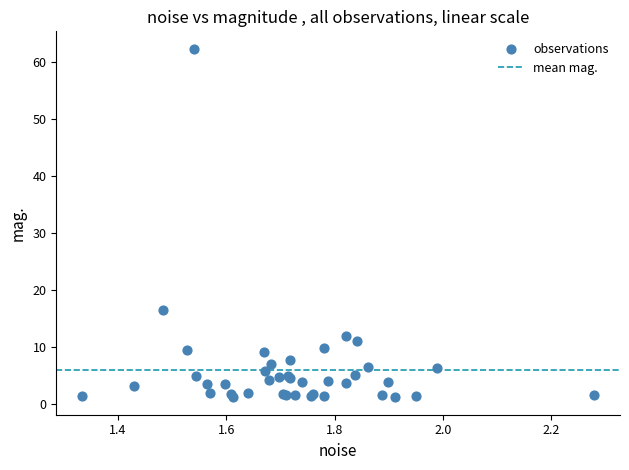

What Y value in the scatter plot is closest to 31?

16.4